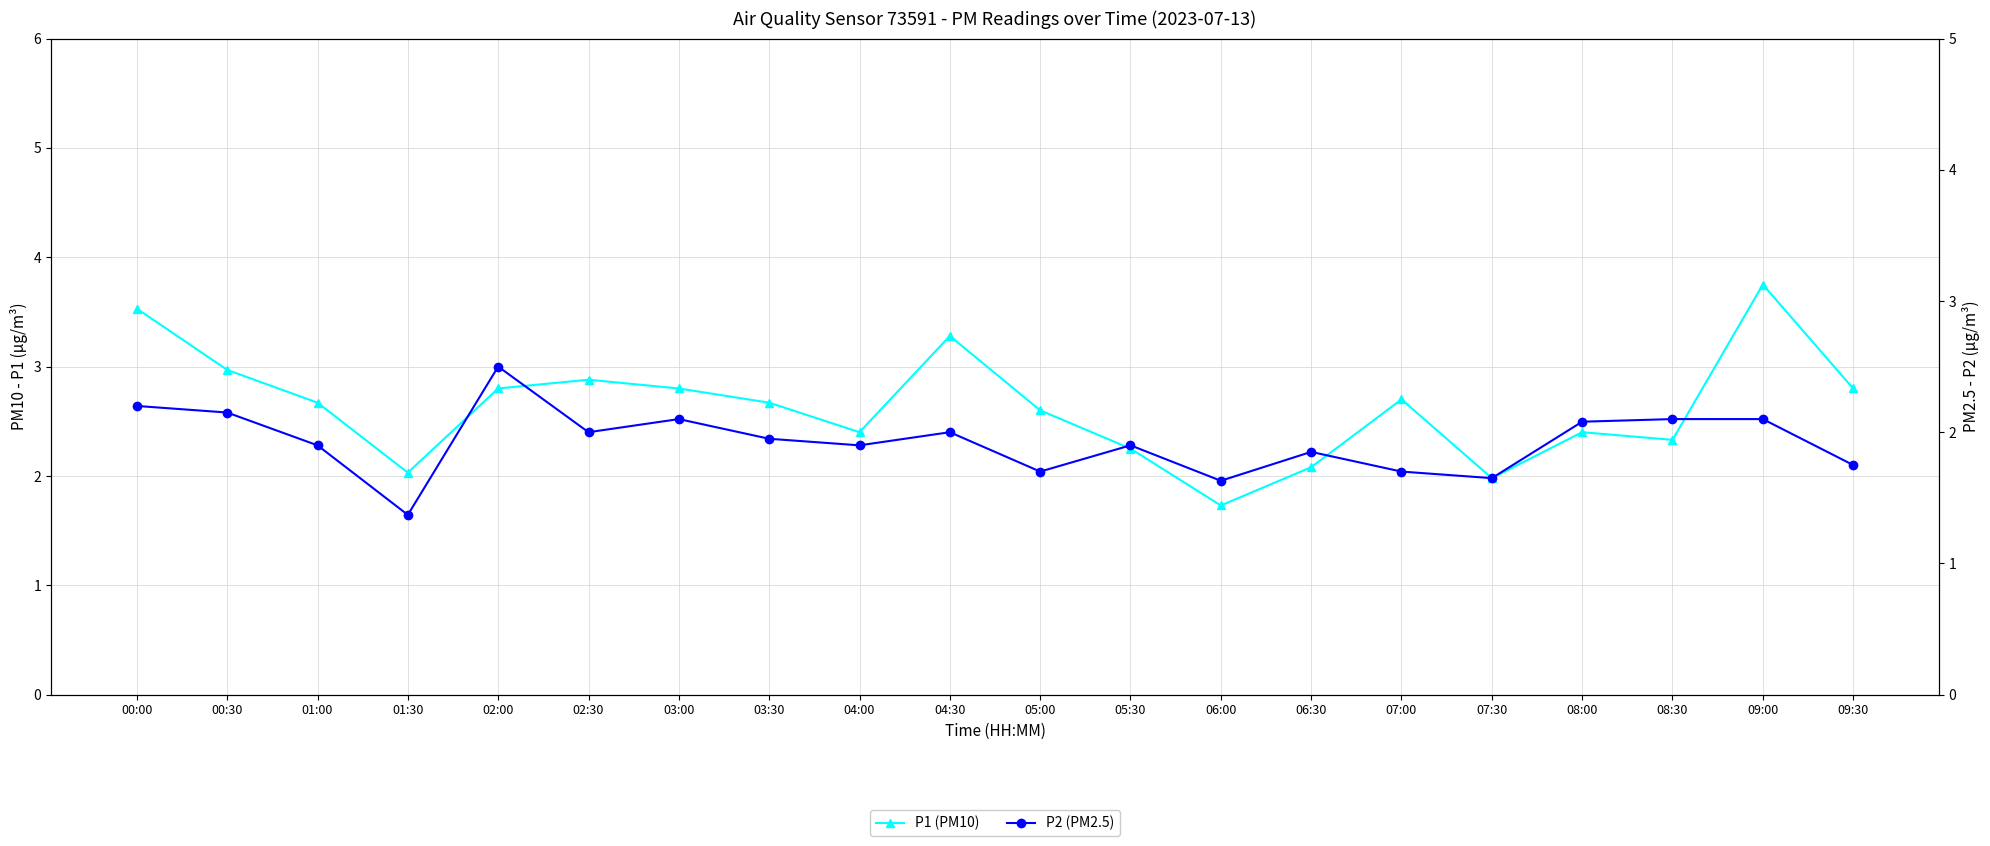

Where does the P1 (PM10) series first go above 2?

00:00